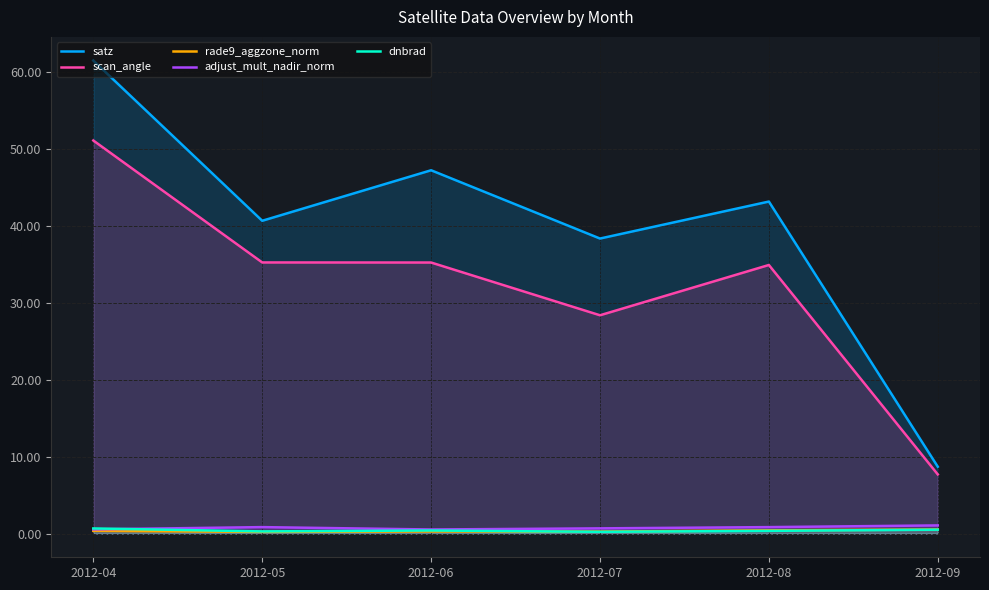

Where is scan_angle nearest to the value 29?

2012-07